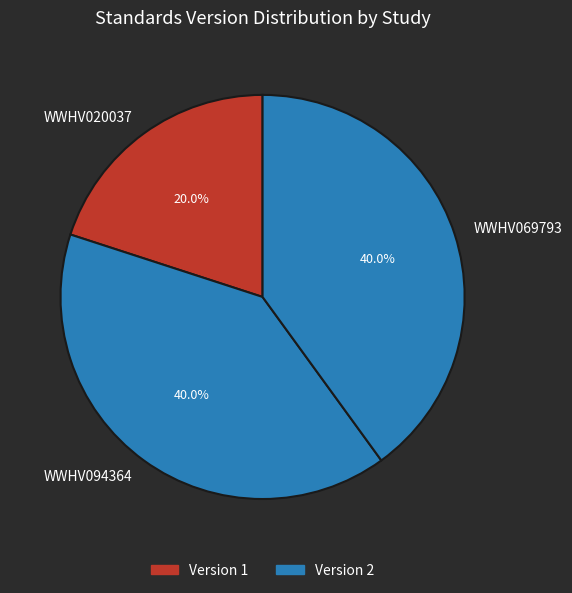

The WWHV069793 slice represents 40% of the pie. True or false?

True